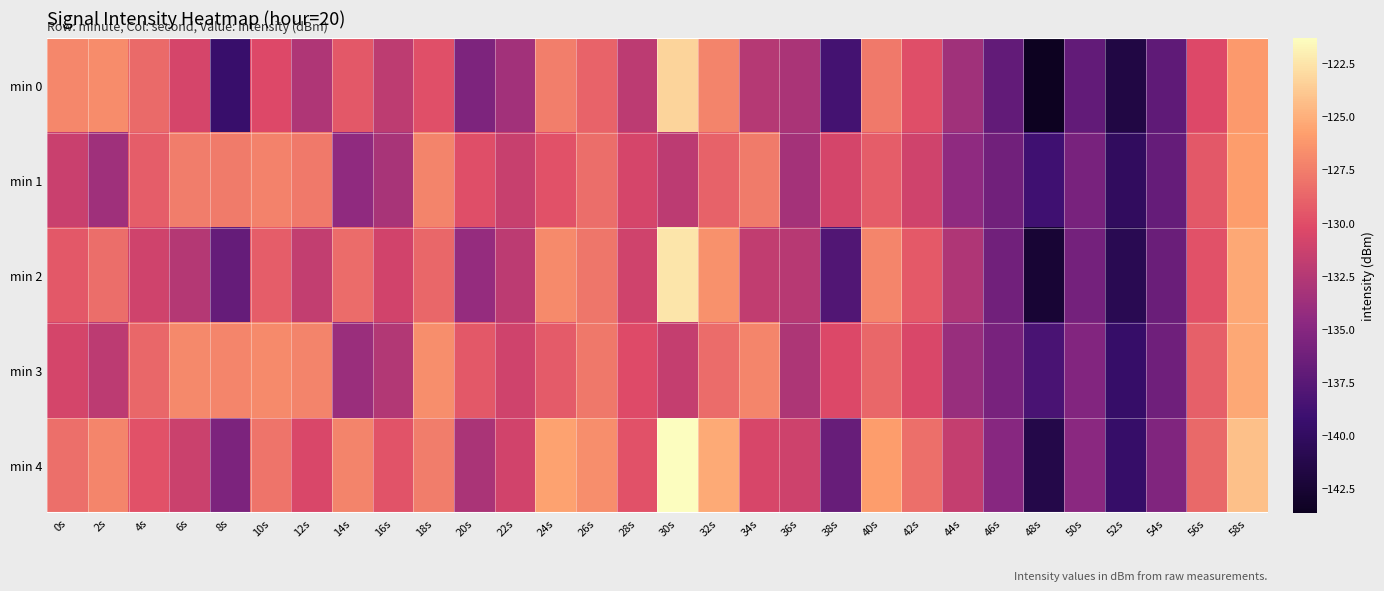

What is the total value across all series at 26s?

-639.6